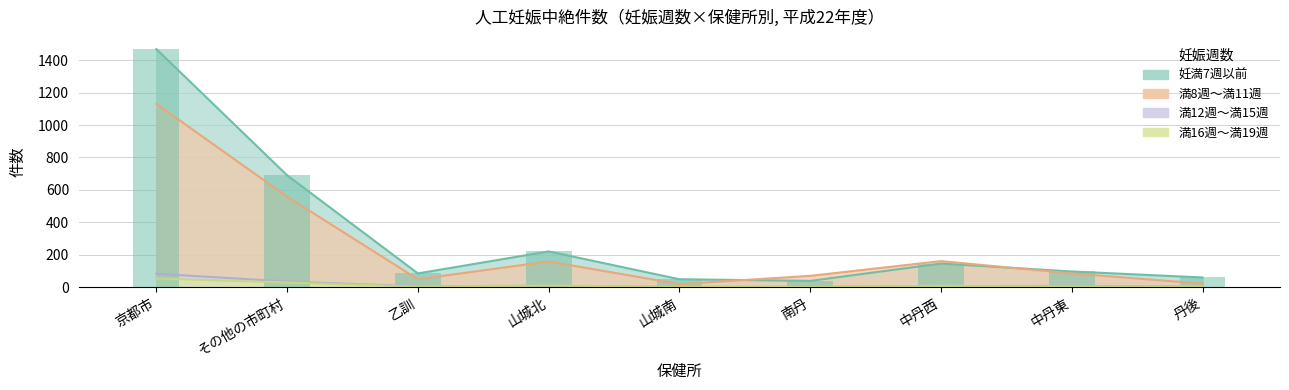

Which label corresponds to the largest value in the chart?

京都市